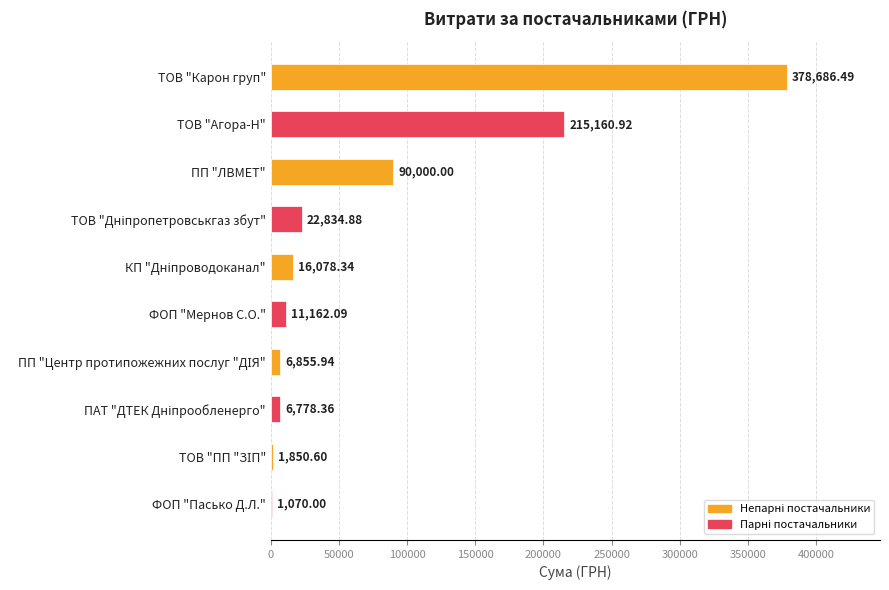

Where is the data nearest to the value 189878?

ТОВ "Агора-Н"